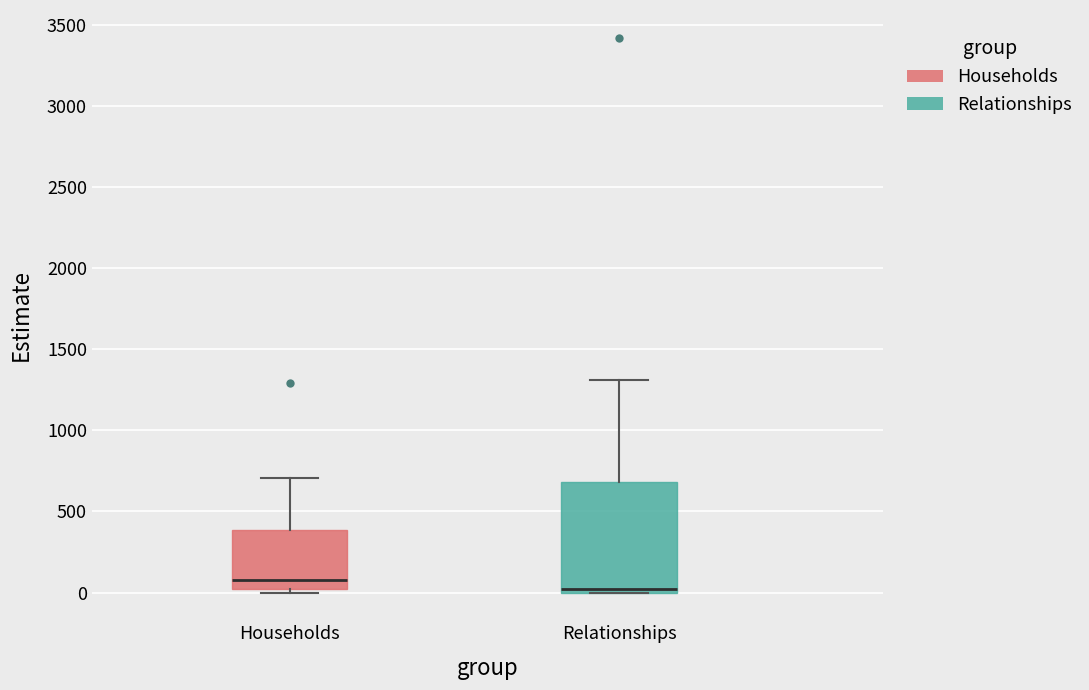

Where is the upper edge of the box for Relationships on the y-axis? The values are not printed on the chart, so give them approximately, as read against the axis.

700